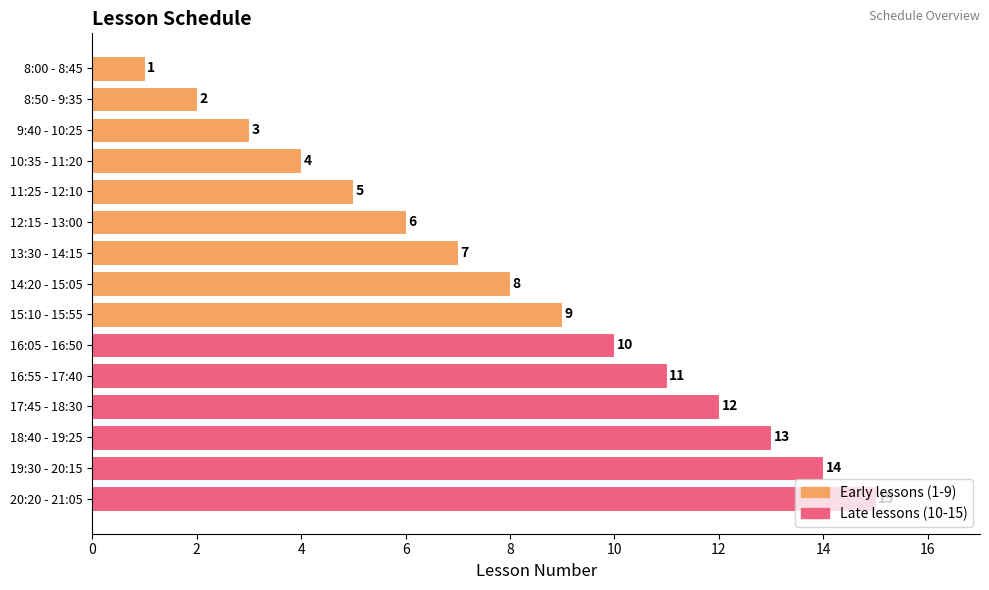

Count the number of data series in this chart.

1